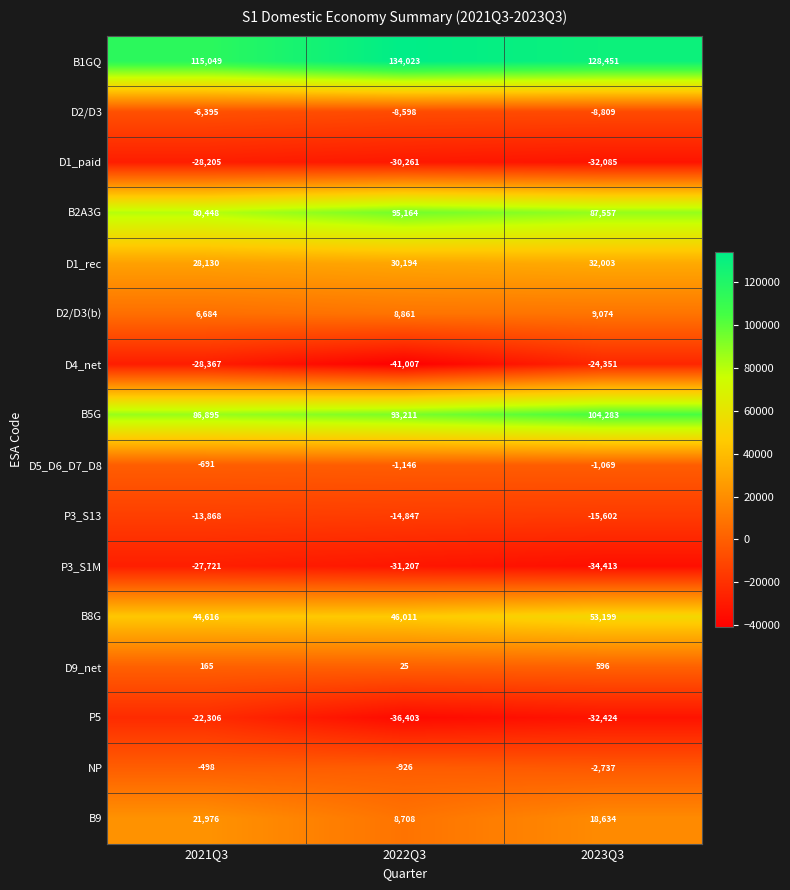

How many NP values are between -2737 and -498?

3